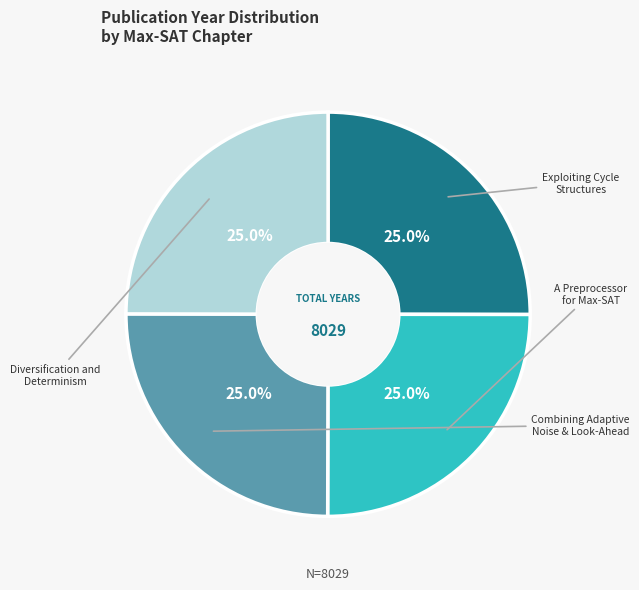

Is there a majority slice in this chart?

No